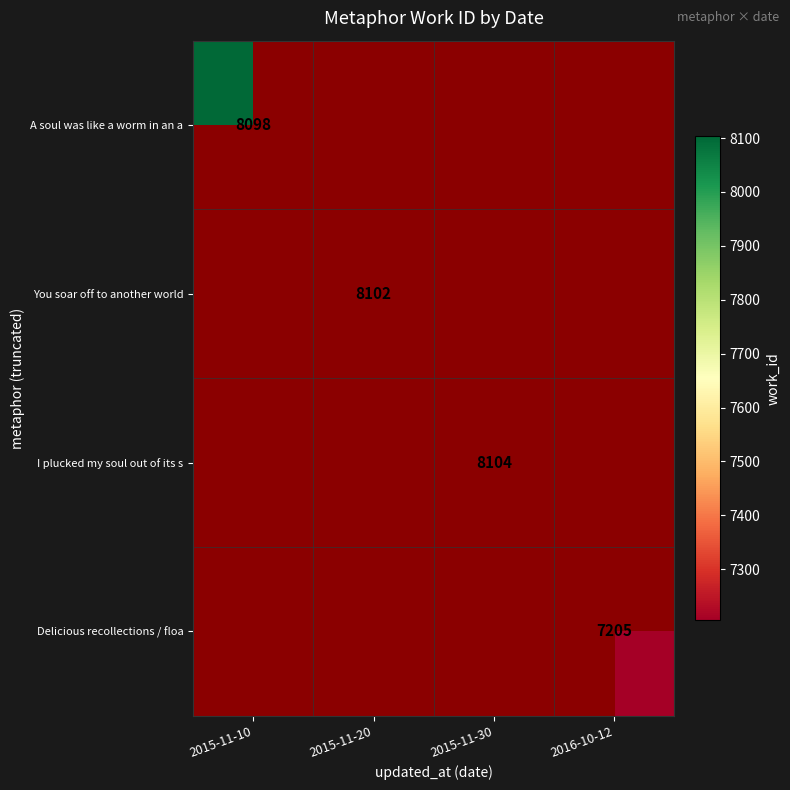

How many series are shown in this chart?

4